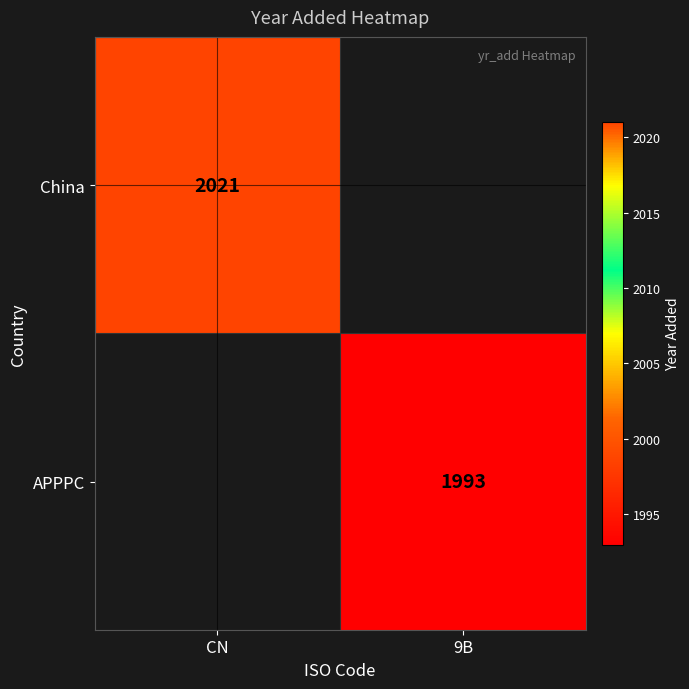

Is it true that APPPC equals 1040 at 9B?

False